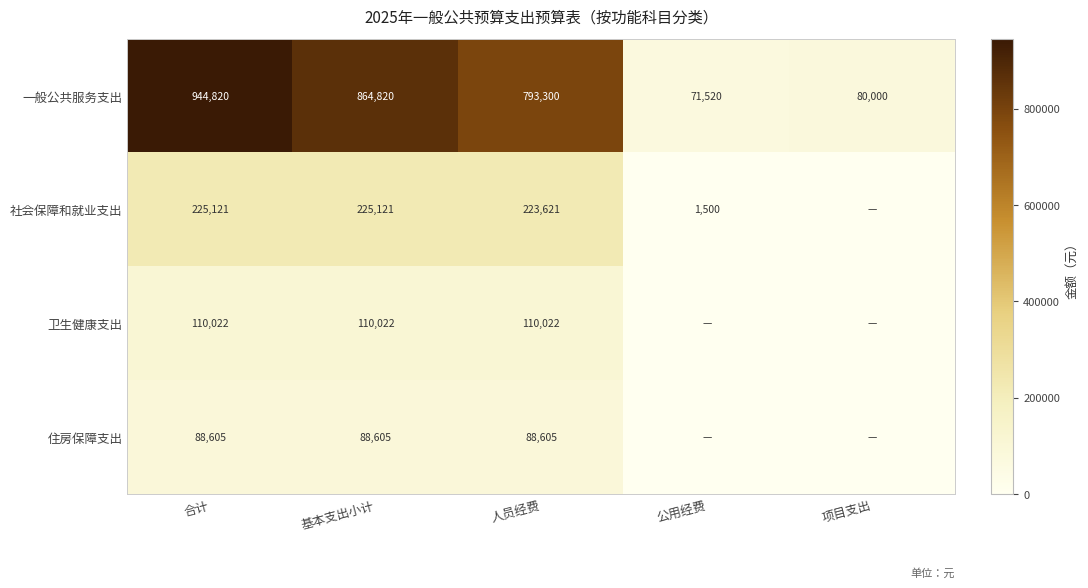

What is the greatest value displayed?

944820.0